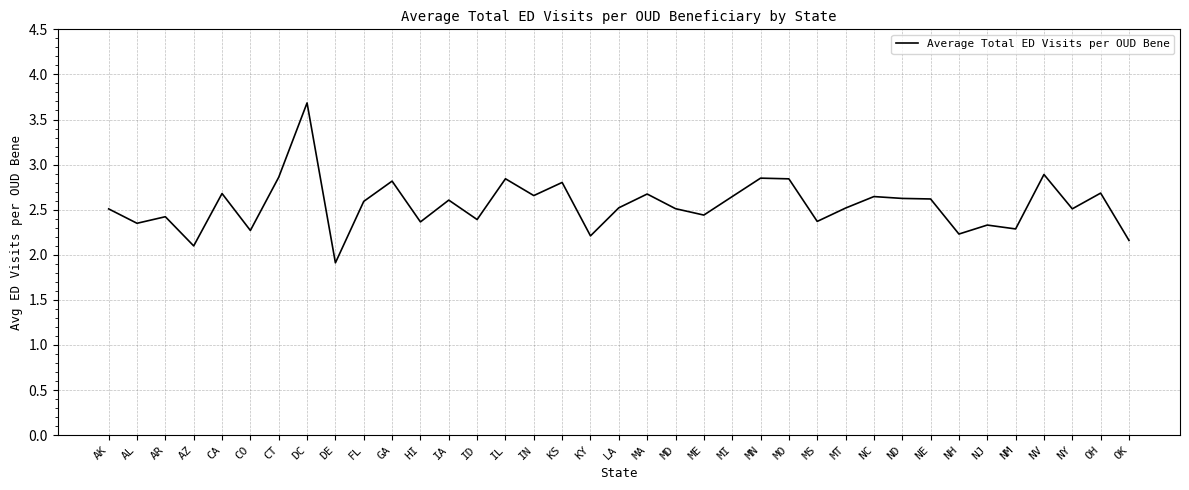

What is the difference between the values at OK and NC?

0.5